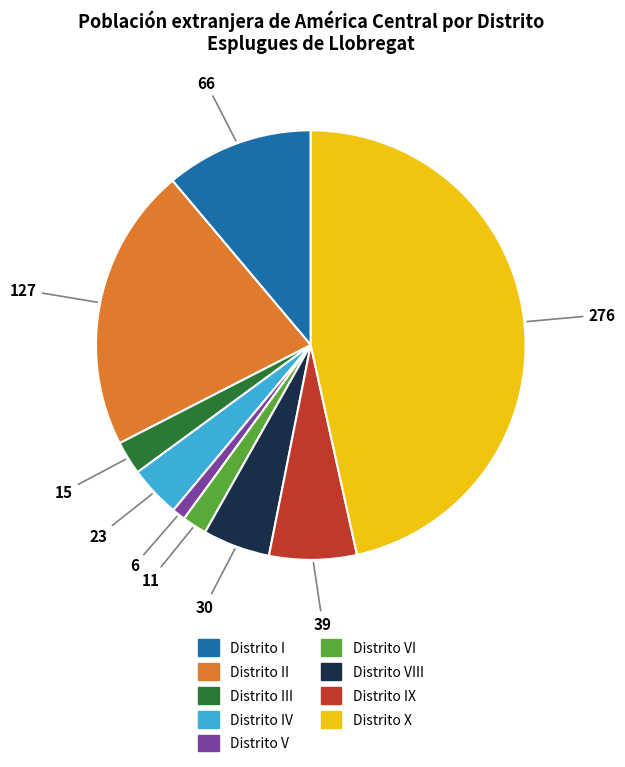

How many slices are in this pie chart?

9